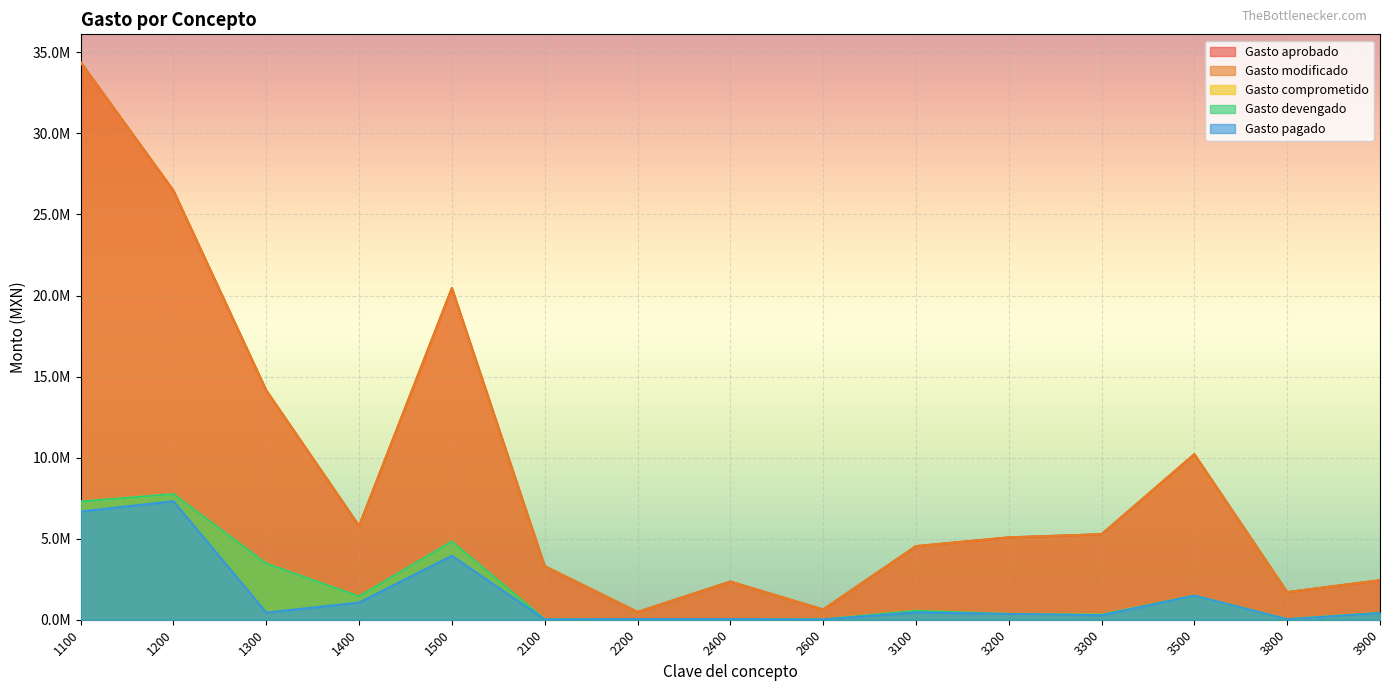

What is the sum of the Gasto pagado values at 3800 and 1100?

6702321.1